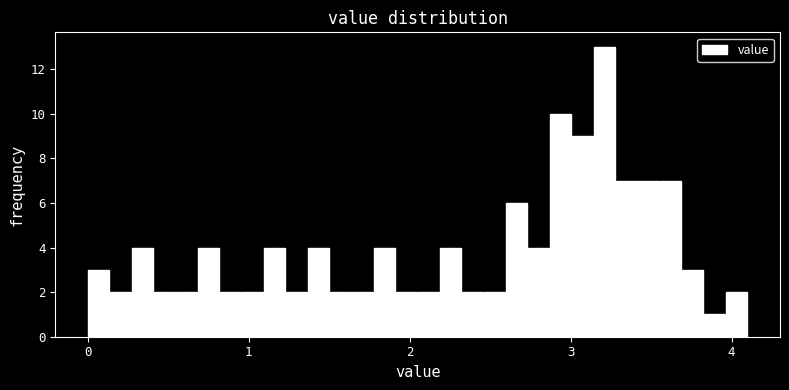

Read against the x-axis, roughly where is the centre of the tallest bar?

3.2